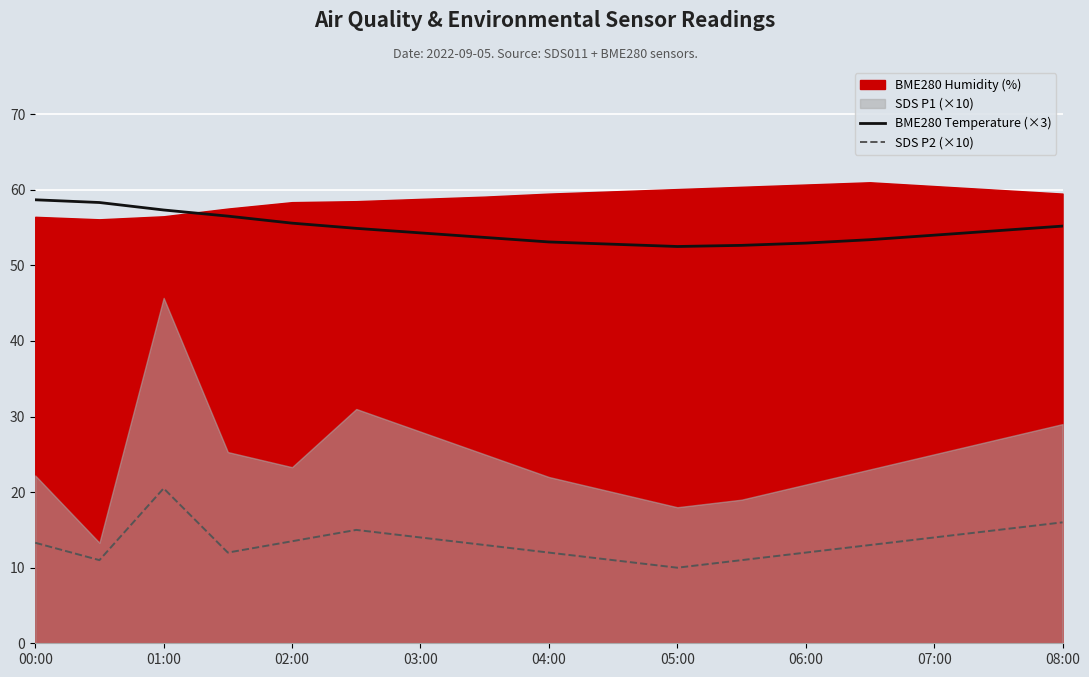

What is the approximate value of SDS P2 (×10) at 01:00?

20.5